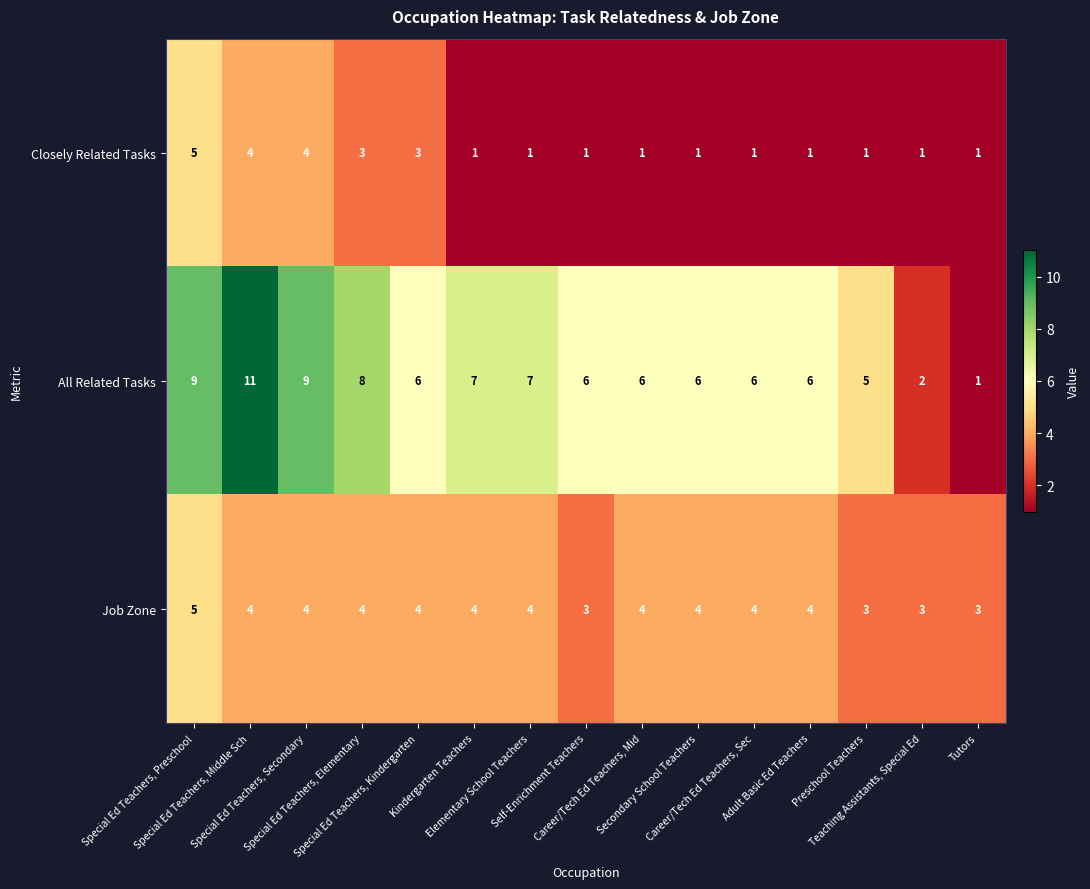

What is the lowest value of the Job Zone series?

3